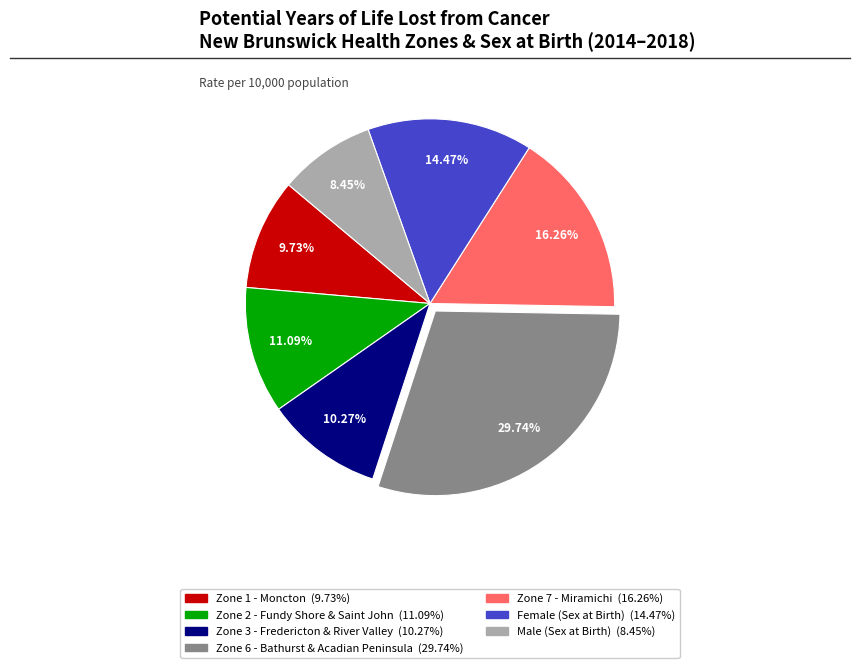

Does any single category account for the majority?

No